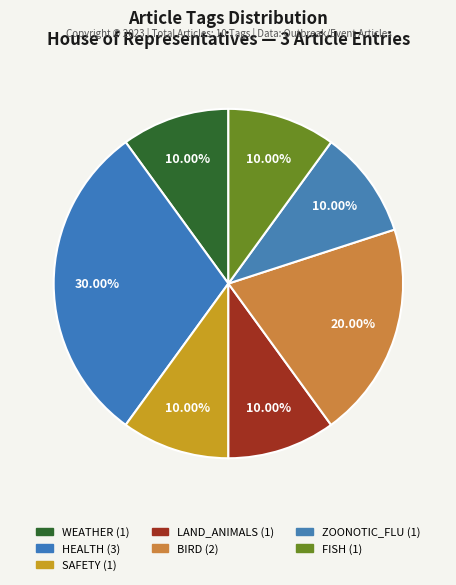

Does any single category account for the majority?

No